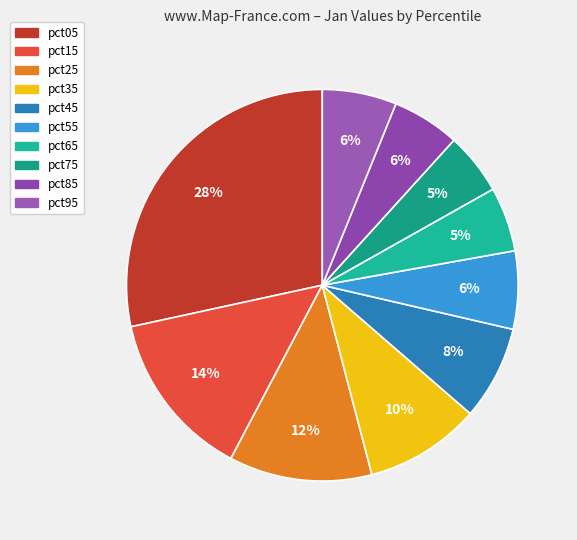

To the nearest percent, what is the average slice percentage?

10%